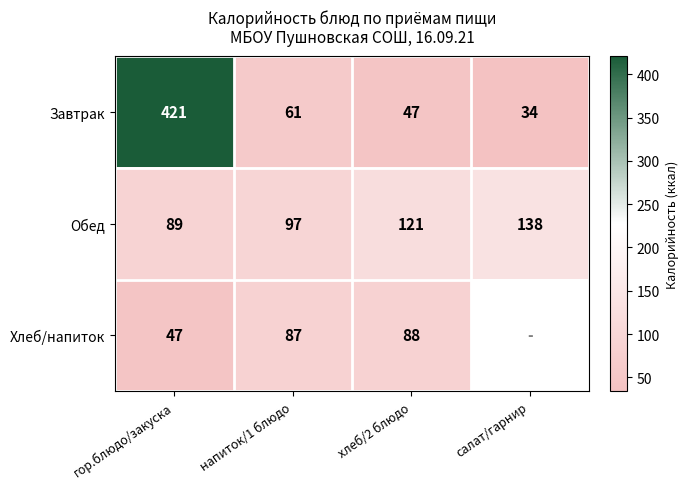

Rank the categories by Завтрак value from highest to lowest.

гор.блюдо/закуска, напиток/1 блюдо, хлеб/2 блюдо, салат/гарнир